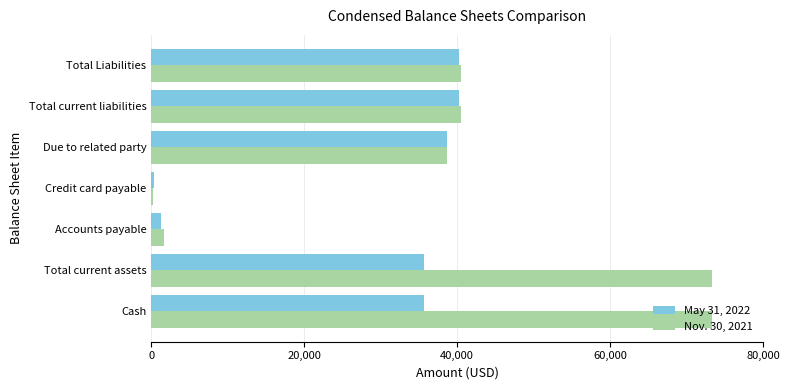

Is the value of May 31, 2022 at Credit card payable greater than the value of Nov. 30, 2021 at Due to related party?

No